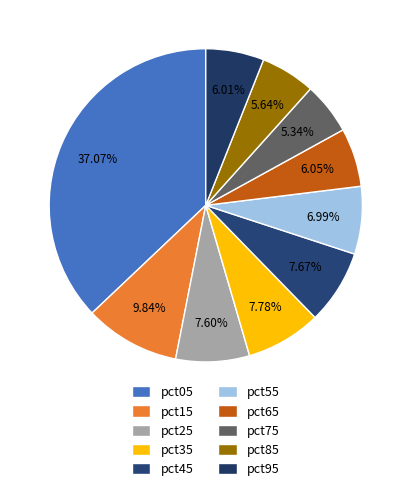

Does pct85 represent more than half of the total?

No